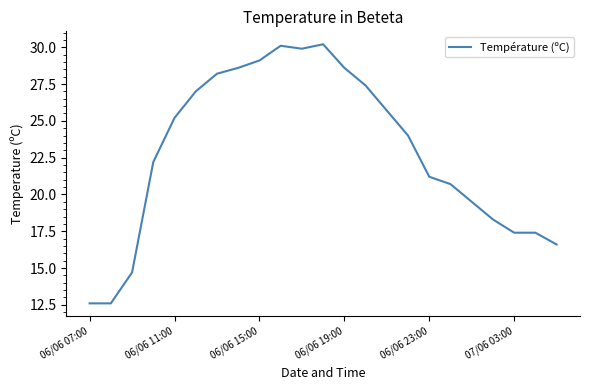

What is the difference between the maximum and minimum values?

17.6